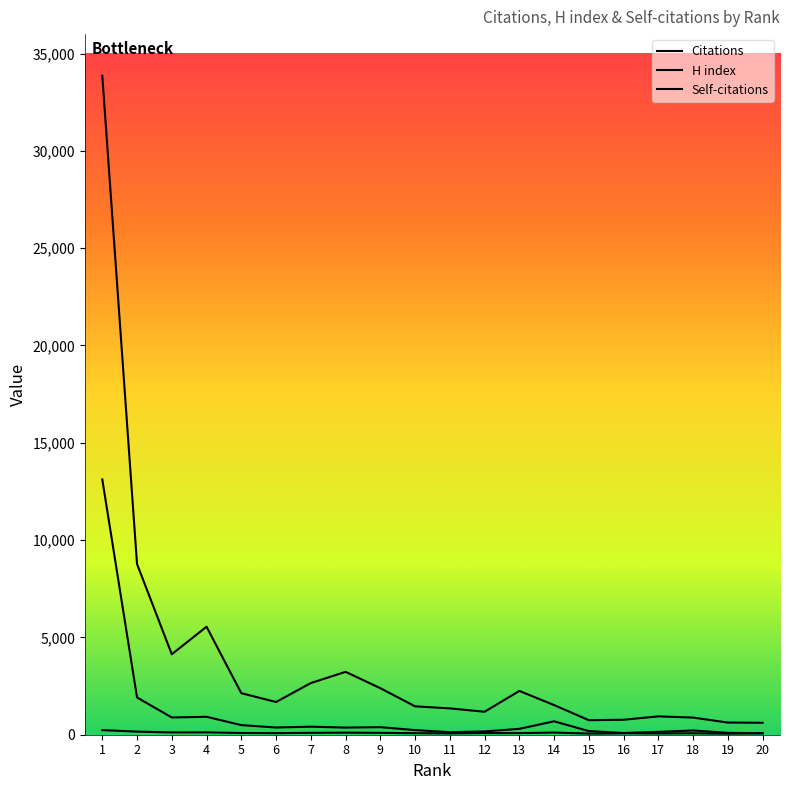

At which category does the chart reach its peak across all series?

1